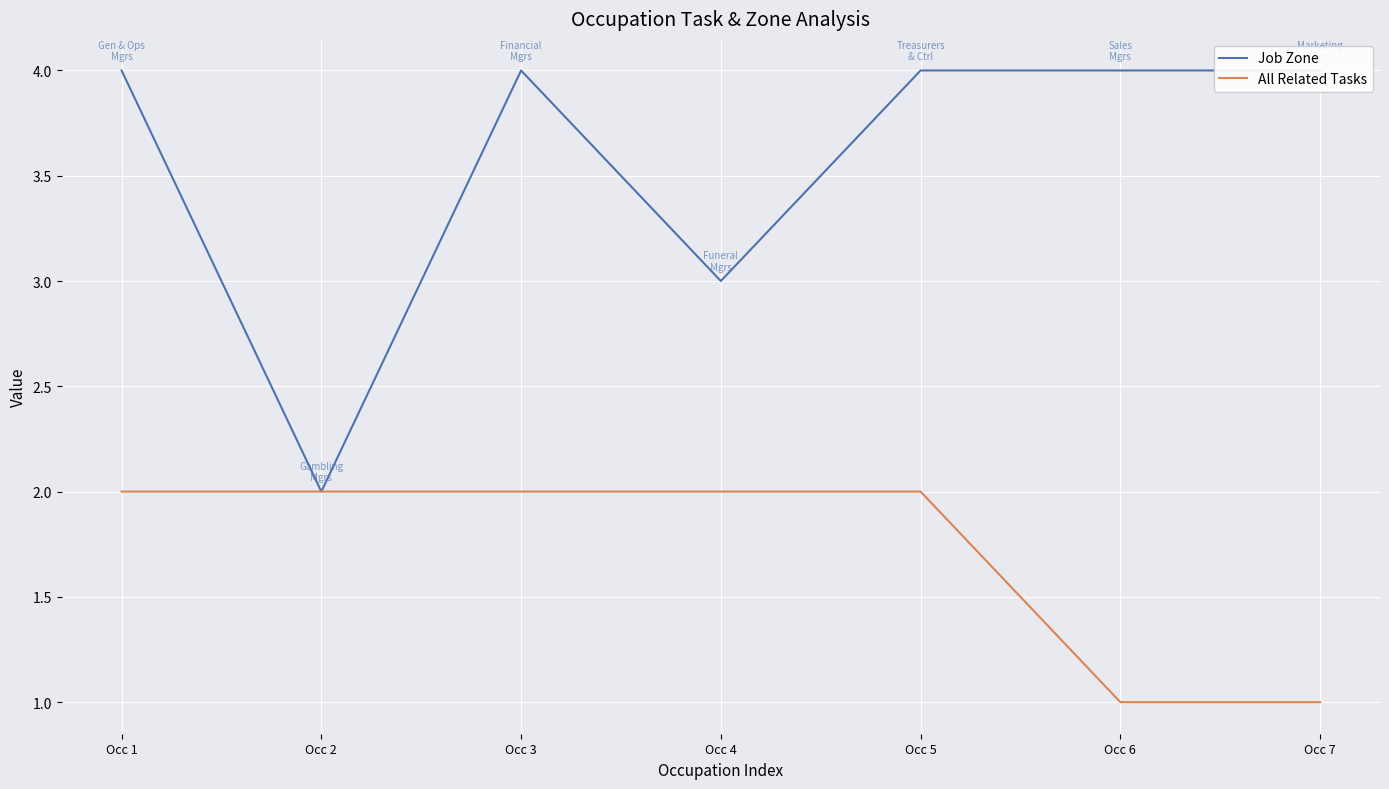

At Occ 3, list the series in order from smallest to largest.

All Related Tasks, Job Zone